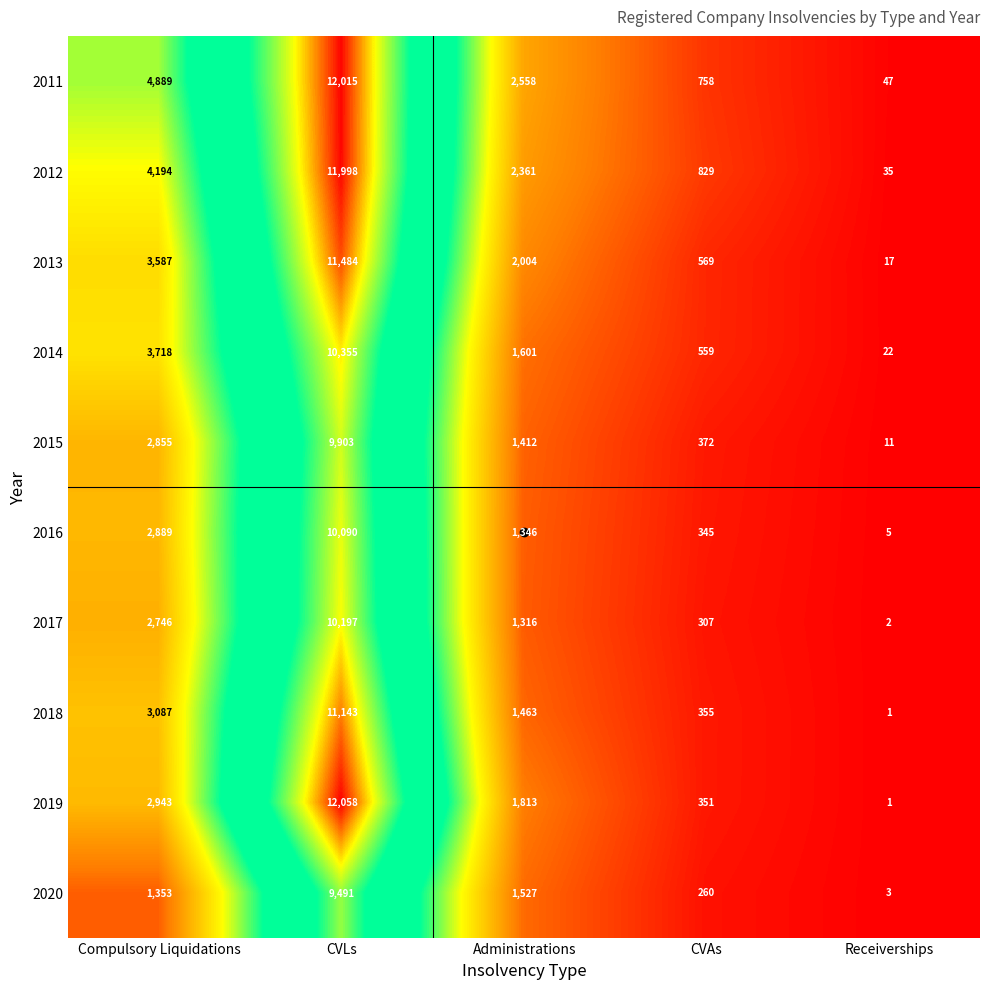

What is the difference between the maximum and minimum values in the 2016 series?

10085